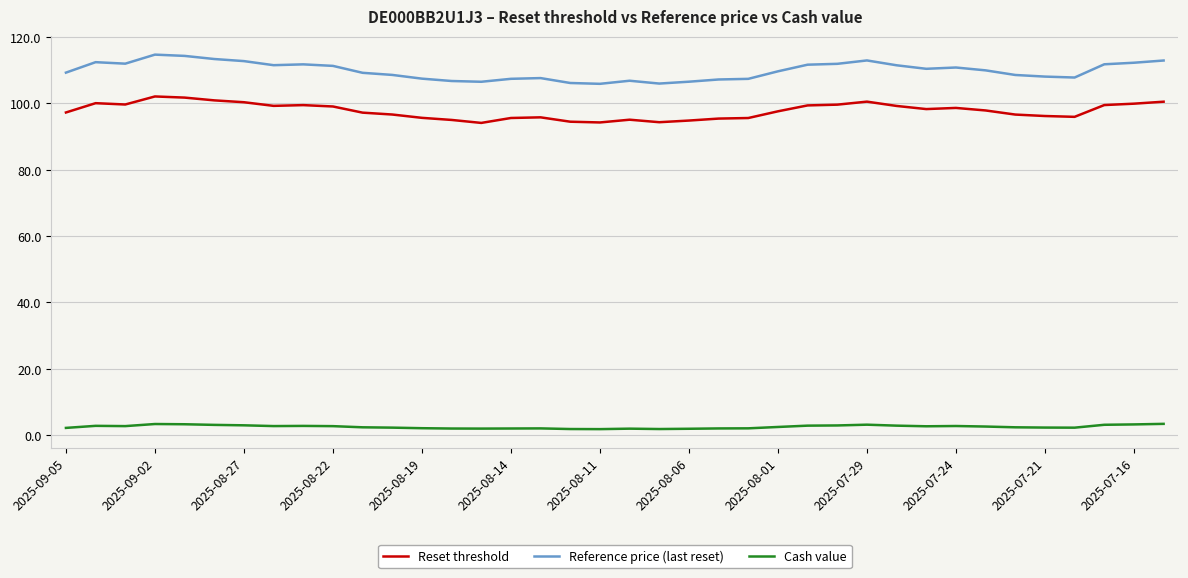

Which series has the widest spread of values?

Reference price (last reset)